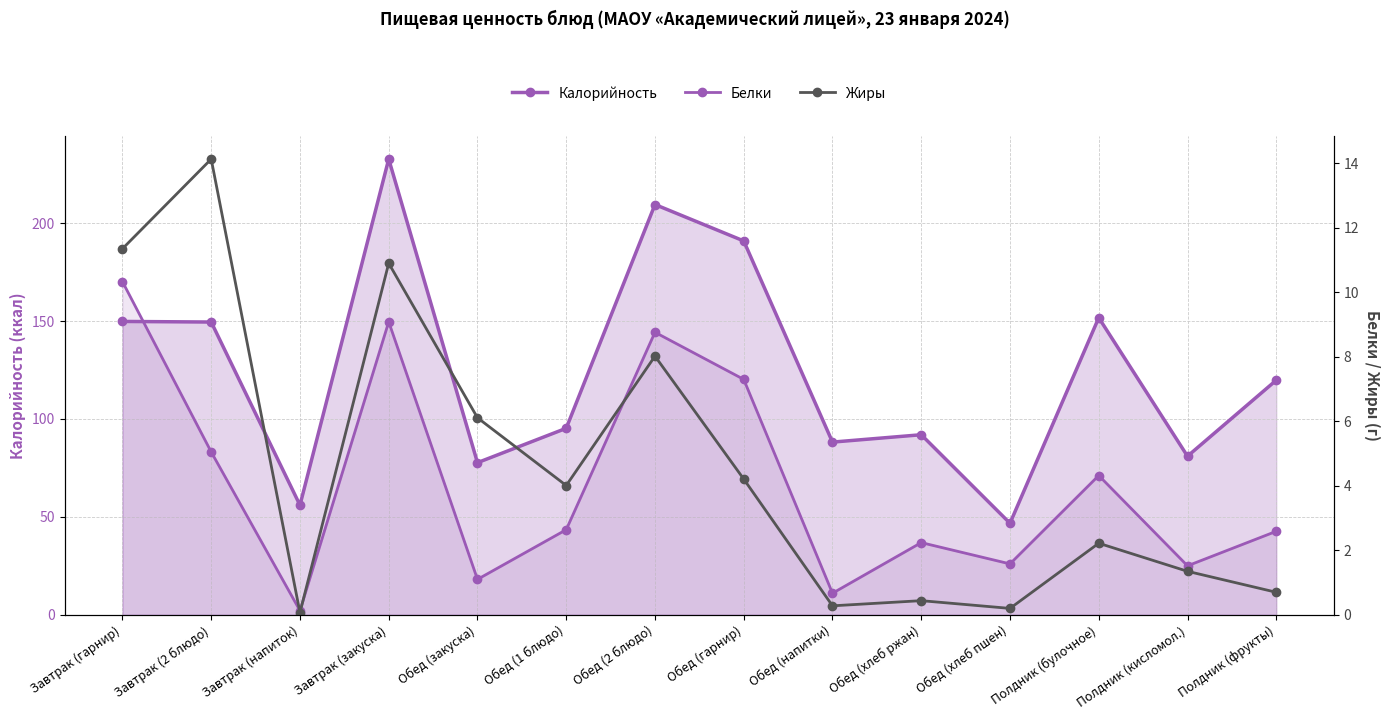

At which category does Белки reach its first local valley?

Завтрак (напиток)